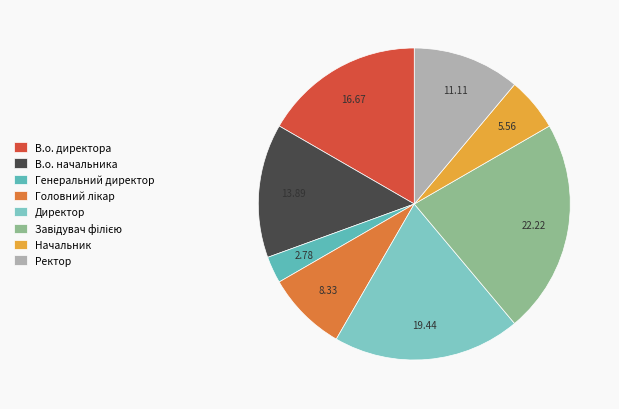

What is the largest slice in the pie chart?

Завідувач філією